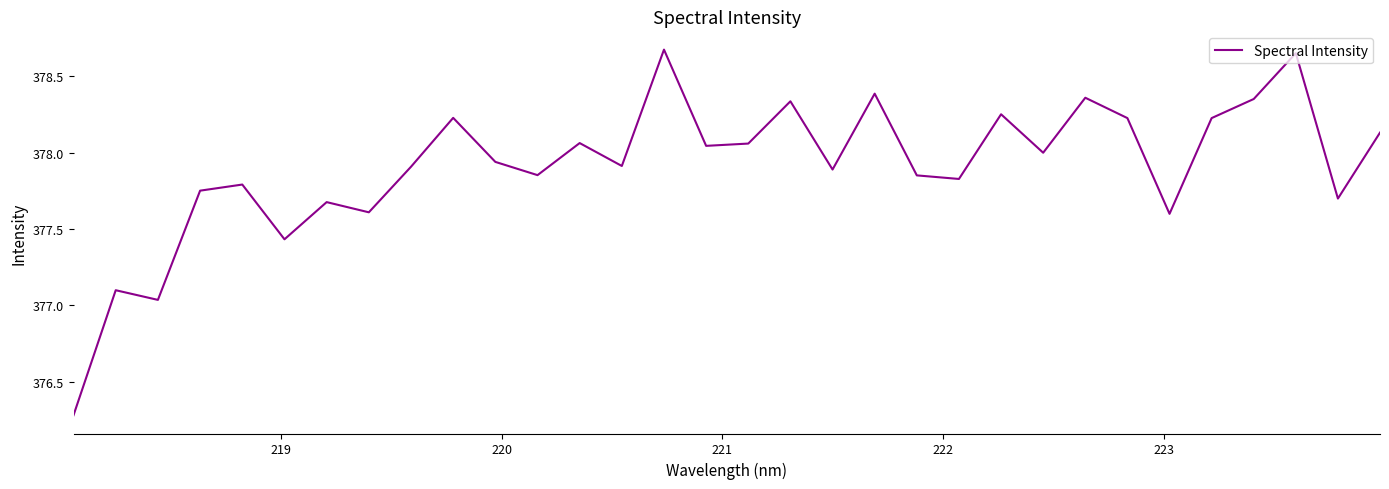

What is the minimum value shown in the chart?

376.3